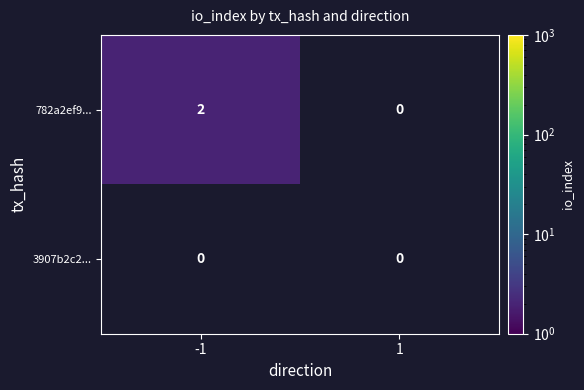

What is the total value across all series at -1?

2